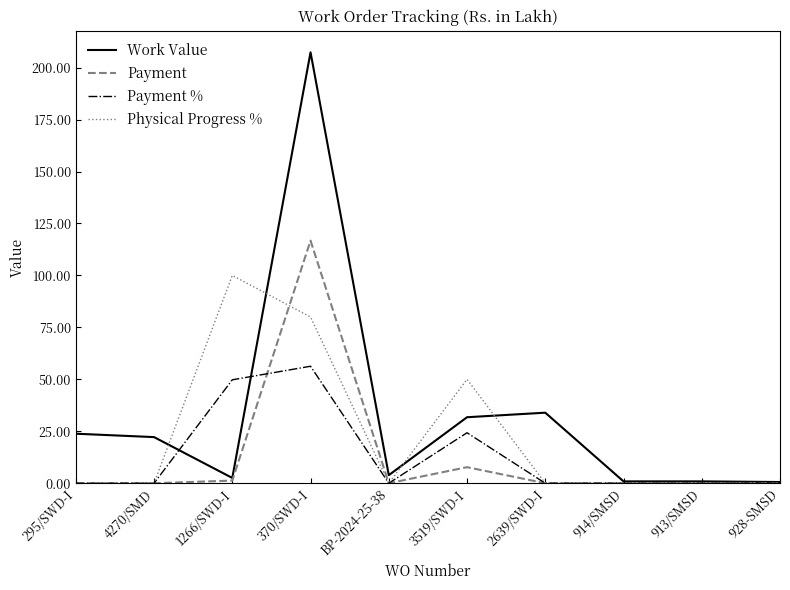

Read the Payment % value at 370/SWD-I.

56.3